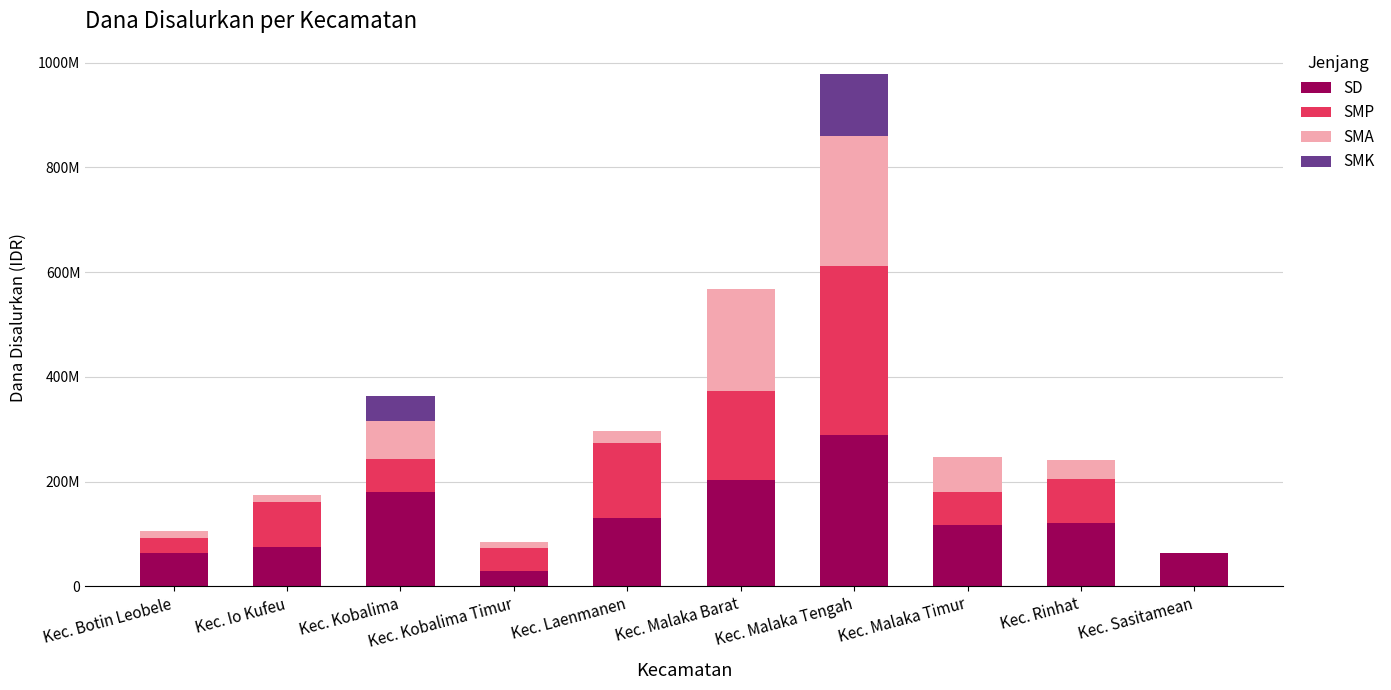

The value of SMP at Kec. Rinhat is 55117566. True or false?

False